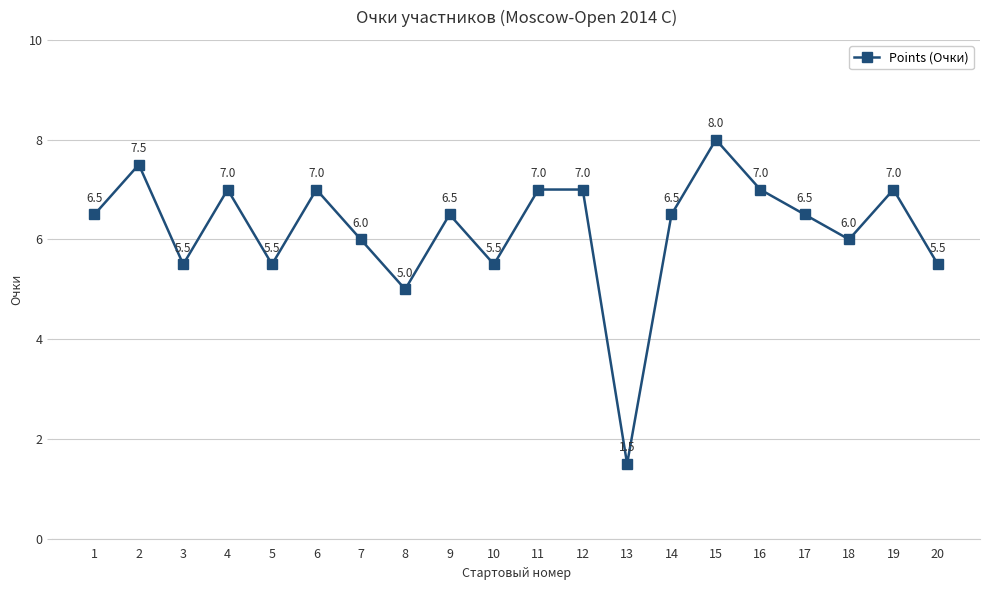

What is the minimum value shown in the chart?

1.5